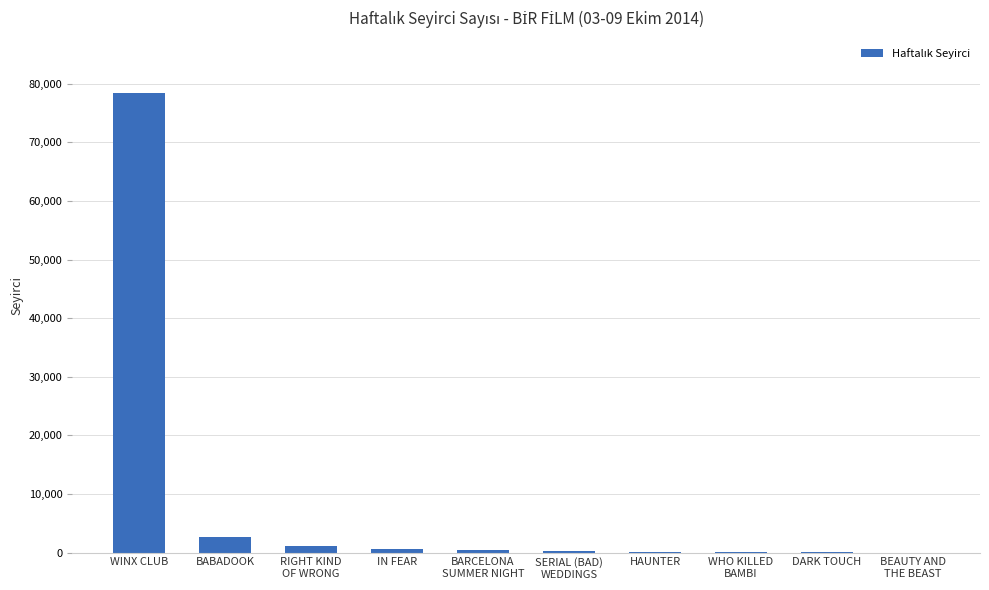

What is the greatest value displayed?

78453